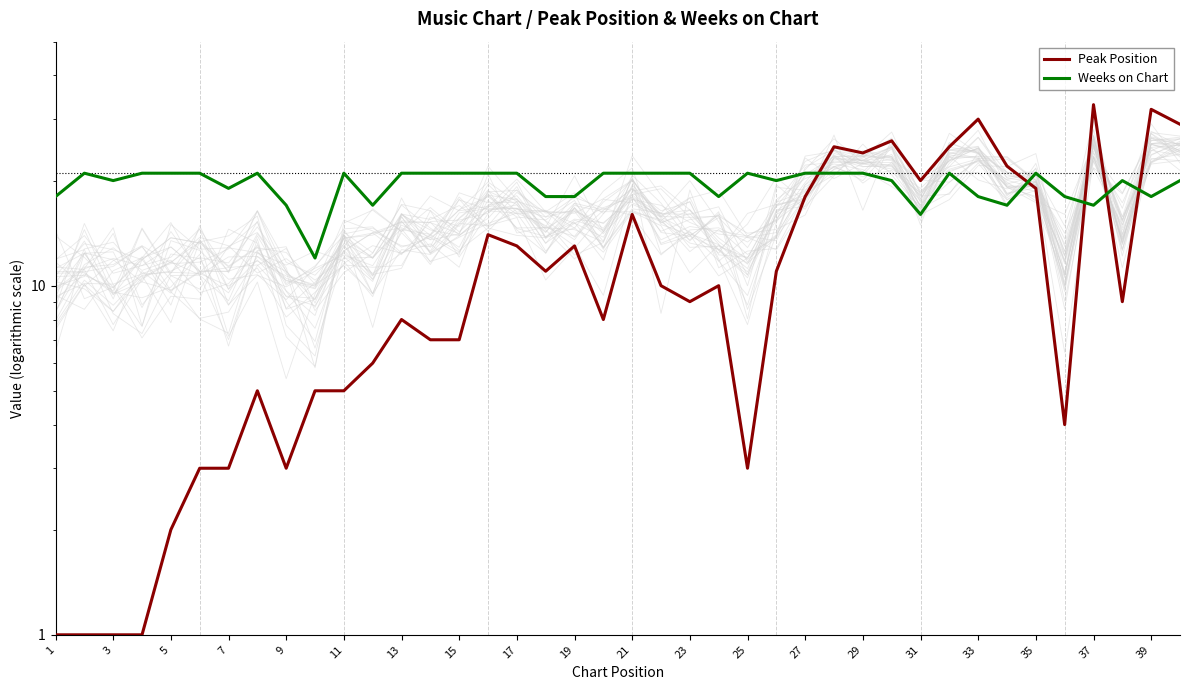

Which series has the largest range (max minus min)?

Peak Position